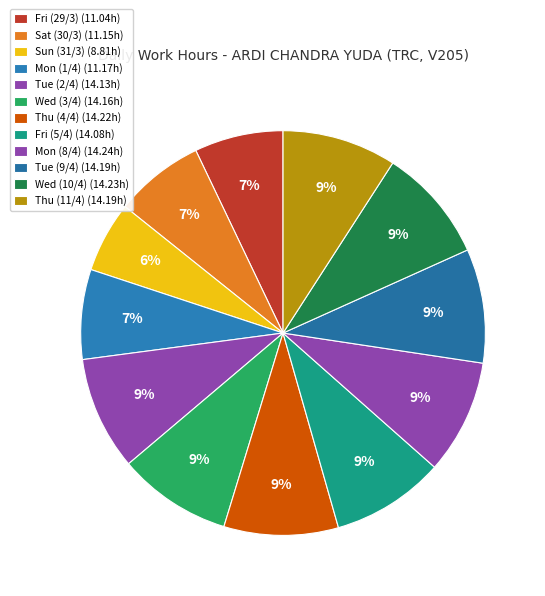

Rank the categories by value from highest to lowest.

Mon (8/4), Wed (10/4), Thu (4/4), Tue (9/4), Thu (11/4), Wed (3/4), Tue (2/4), Fri (5/4), Mon (1/4), Sat (30/3), Fri (29/3), Sun (31/3)